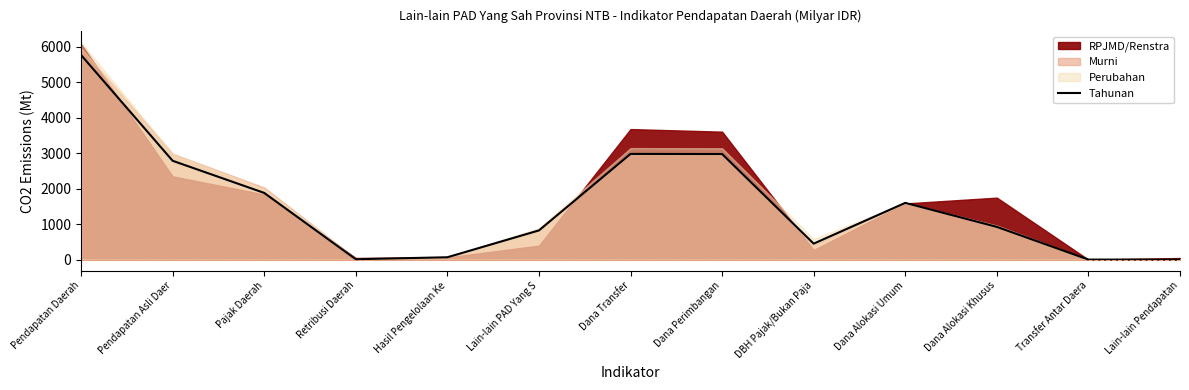

Where is the first local minimum?

Retribusi Daerah